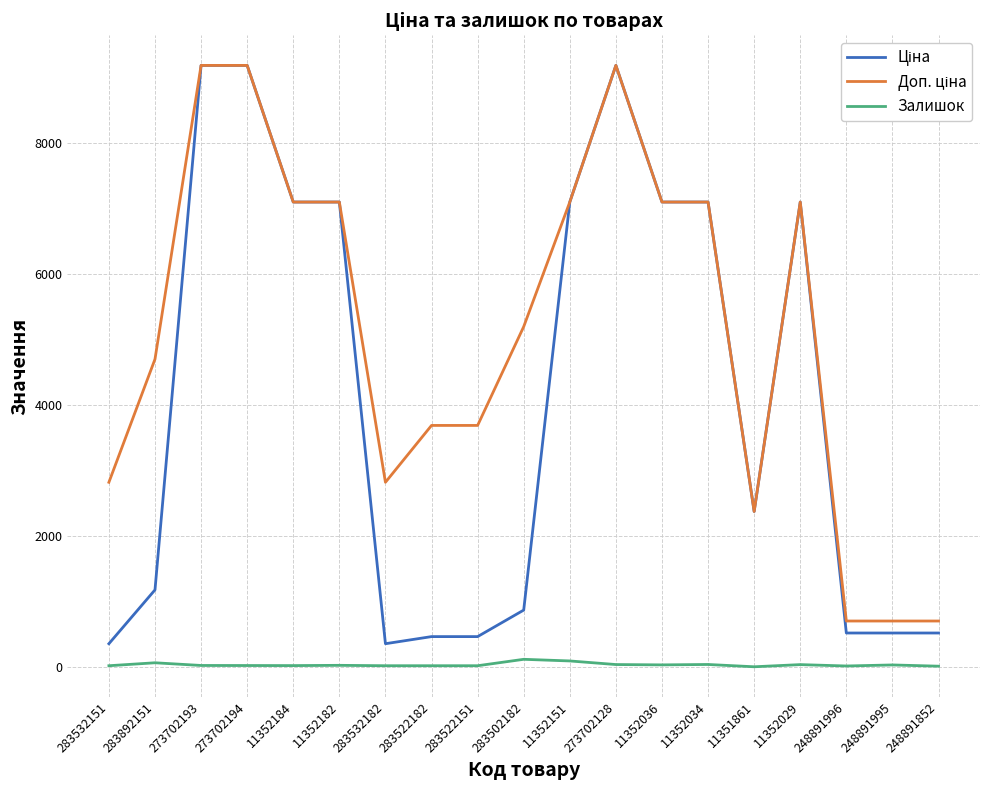

What is the greatest value displayed?

9185.9